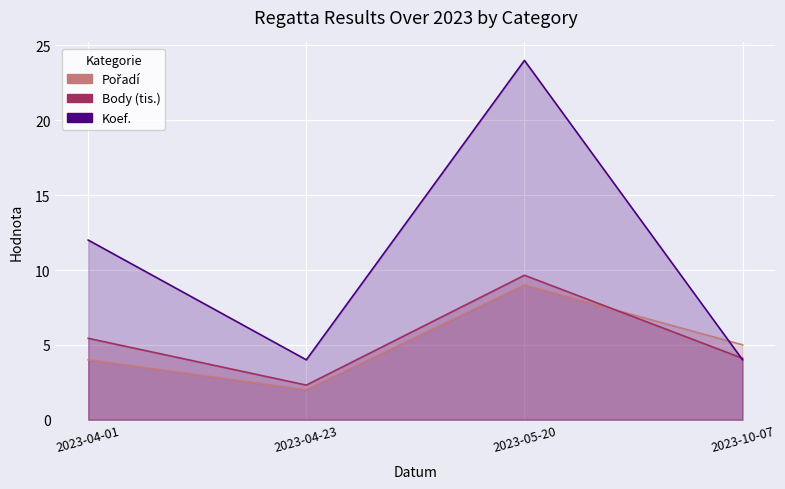

What is the average value of the Body series?

5.4